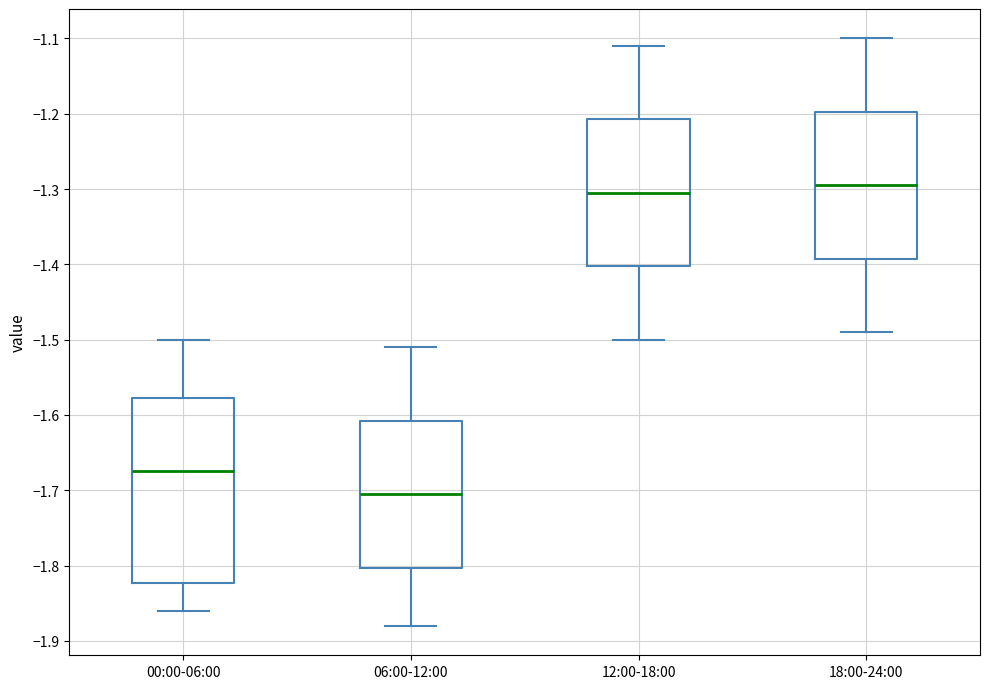

Reading left to right, transcribe this box plot: for each box, give where its median line is, the range the box spans, and where its two whiskers end, as read against the y-axis. The values are not printed on the chart, so give them approximately, as read against the axis.

00:00-06:00: median -1.67, box -1.82 to -1.58, whiskers -1.86 to -1.50
06:00-12:00: median -1.70, box -1.80 to -1.61, whiskers -1.88 to -1.51
12:00-18:00: median -1.30, box -1.40 to -1.21, whiskers -1.50 to -1.11
18:00-24:00: median -1.29, box -1.39 to -1.20, whiskers -1.49 to -1.10